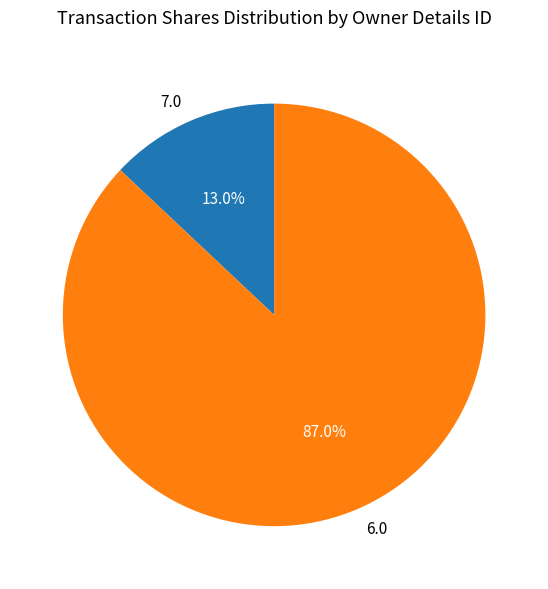

Rank the categories by value from lowest to highest.

7.0, 6.0